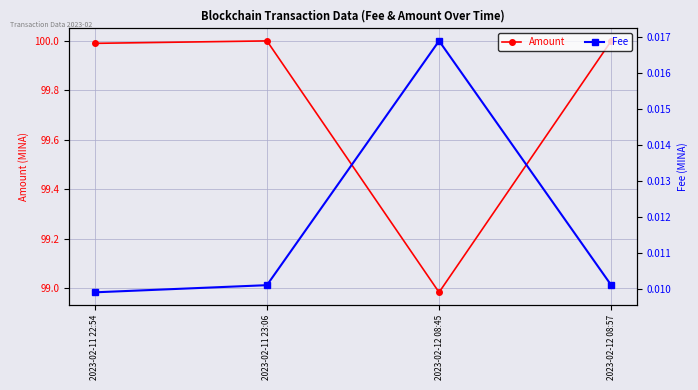

Reading left to right, transcribe all the data shown in this chart.

Amount: 100.0	100.0	99.0	100.0
Fee: 0.0	0.0	0.0	0.0